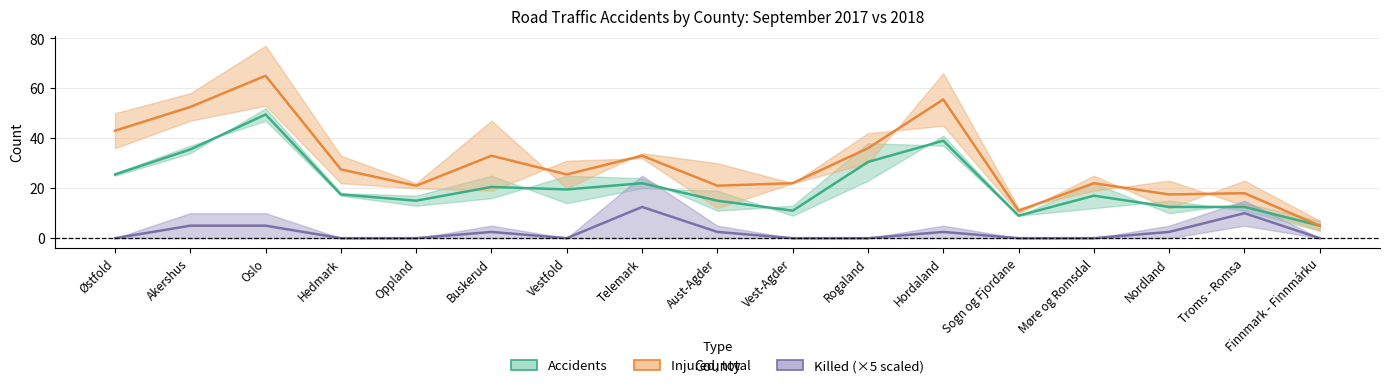

The value of Accidents at Nordland is 12.5. True or false?

True